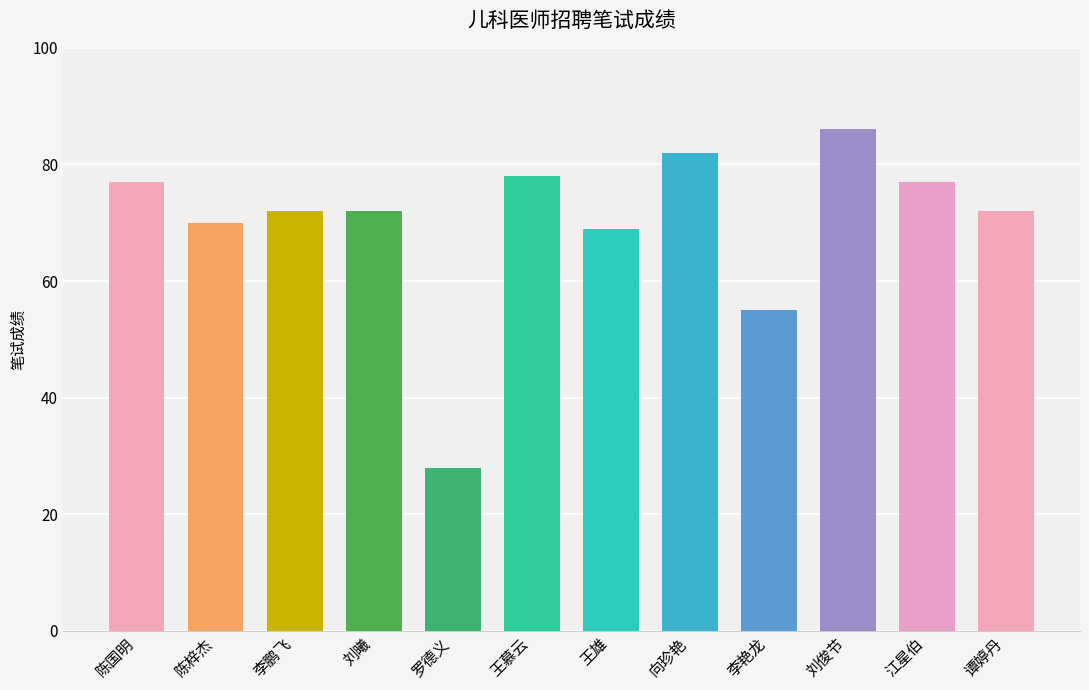

Approximately how many times larger is the value at 王雄 compared to 王慕云?

0.9